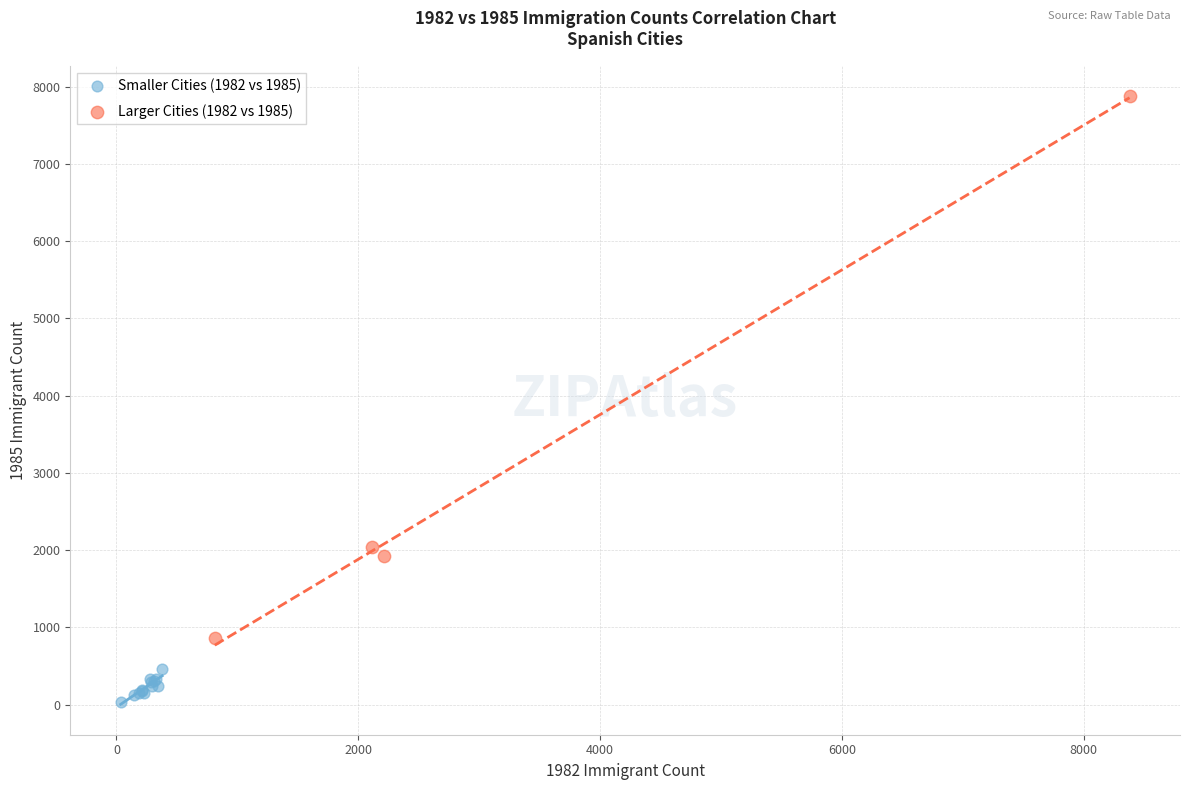

Which series has the widest spread of Y values?

Larger Cities (1982 vs 1985)